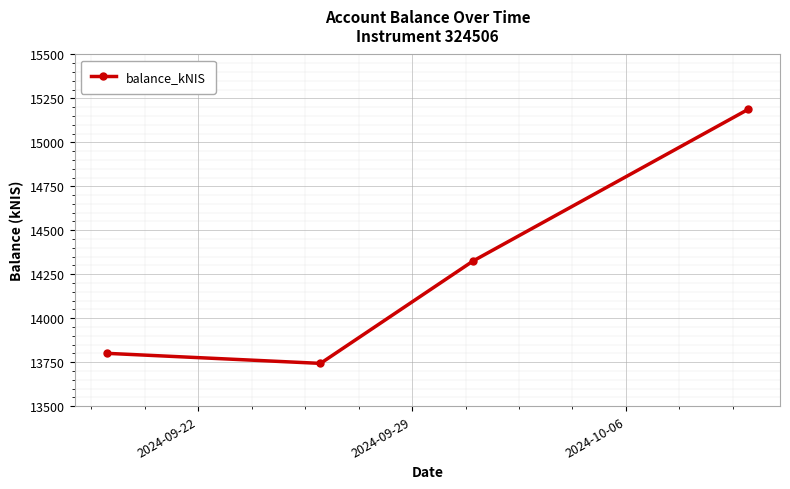

True or false: the data has more than 2 interior local peaks.

False